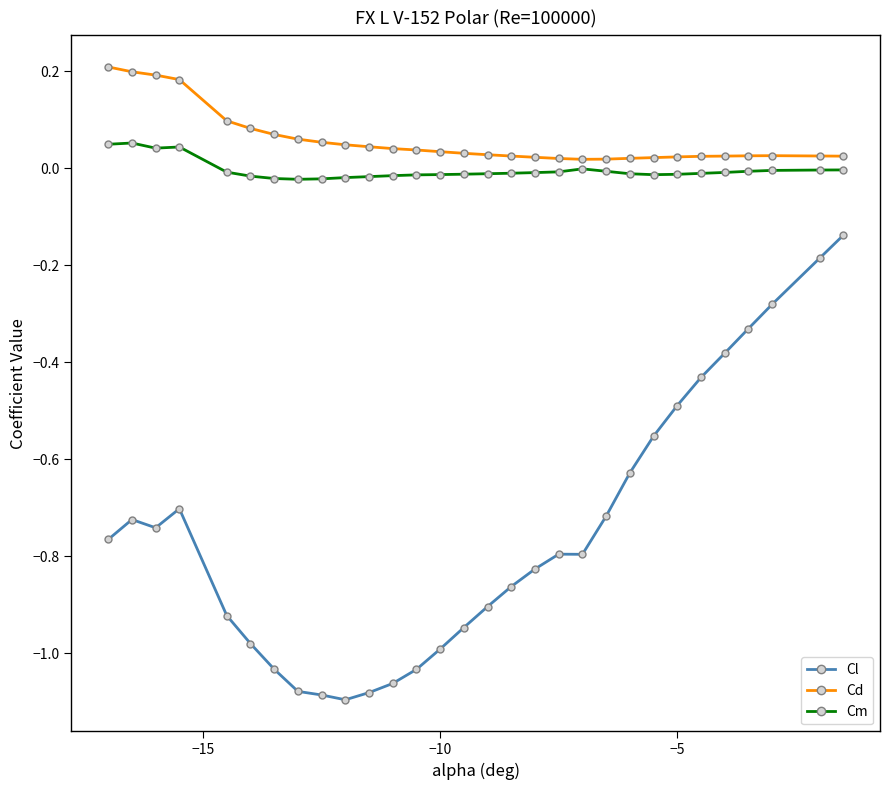

How many series are shown in this chart?

3